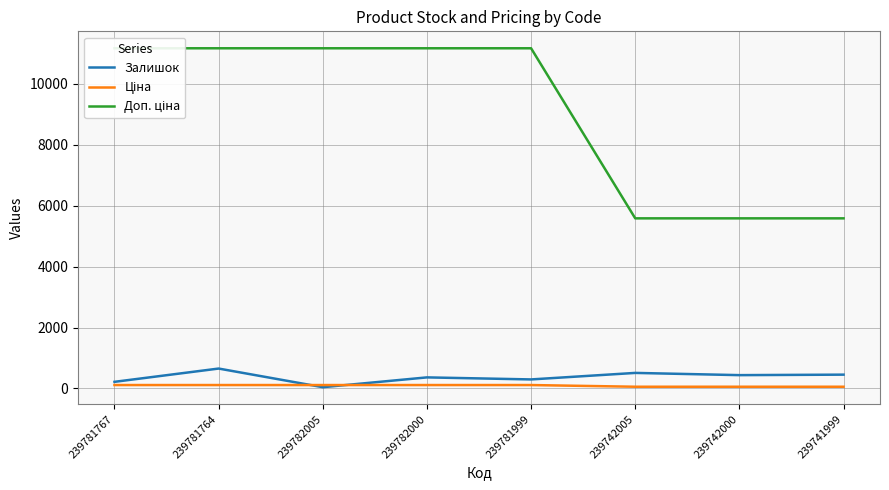

Rank the series by their maximum value, from highest to lowest.

Доп. ціна, Залишок, Ціна